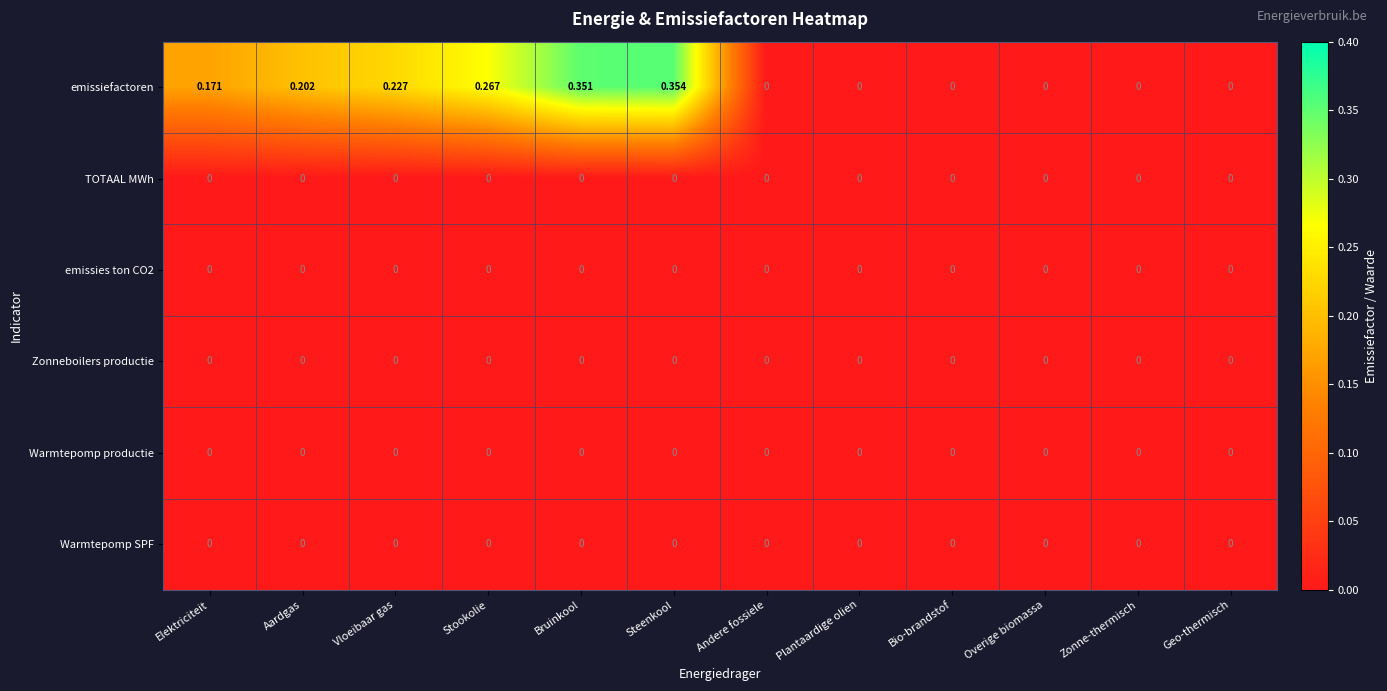

Which series changed the most between Elektriciteit and Vloeibaar gas?

emissiefactoren